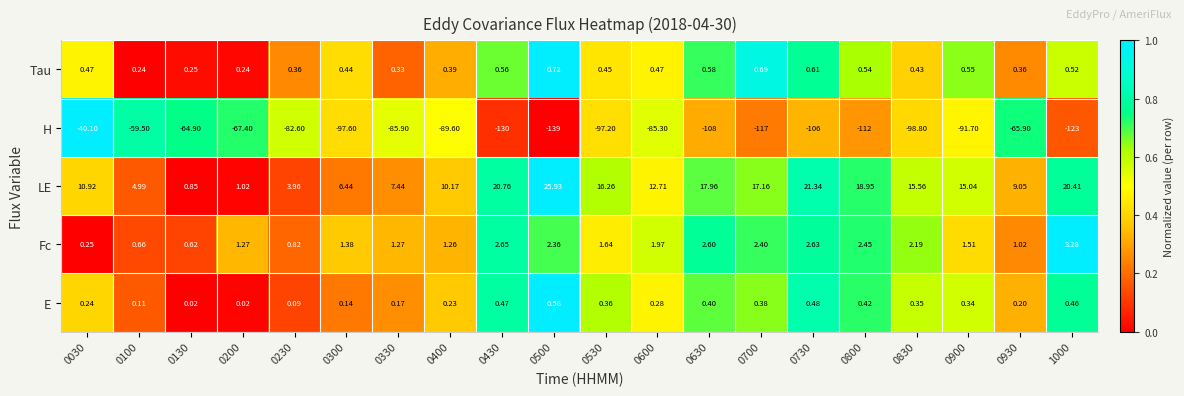

Is the value of LE at 0300 greater than the value of E at 0900?

Yes